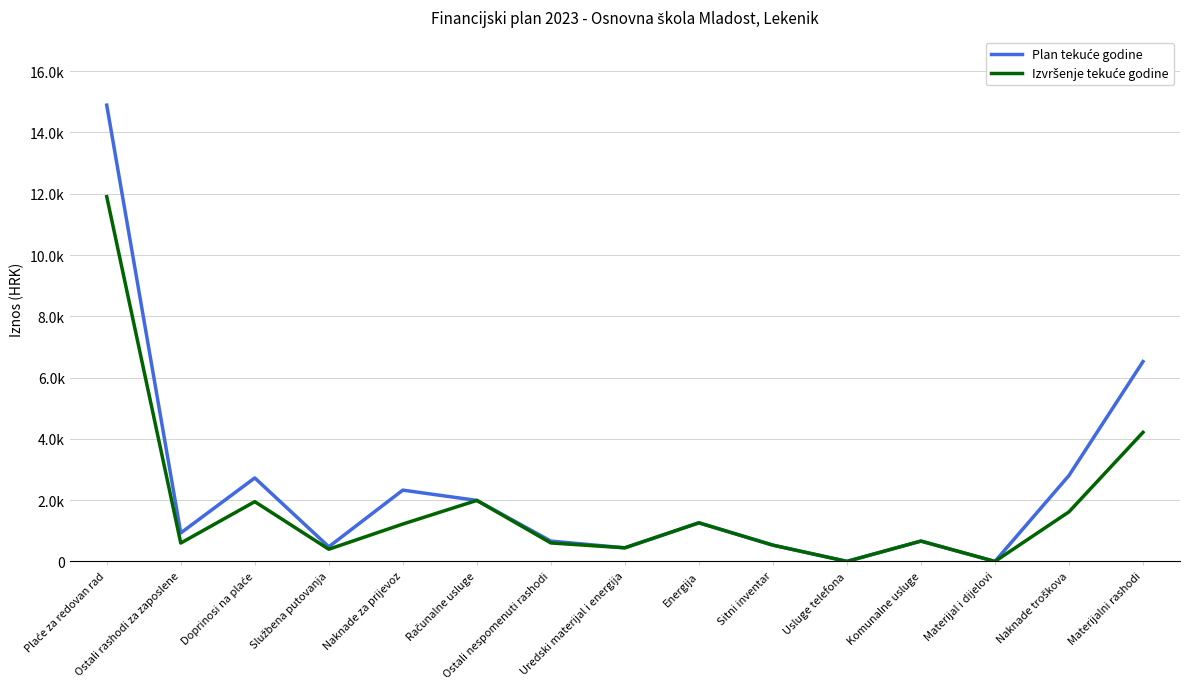

Does the chart display data point markers on the line(s)?

No